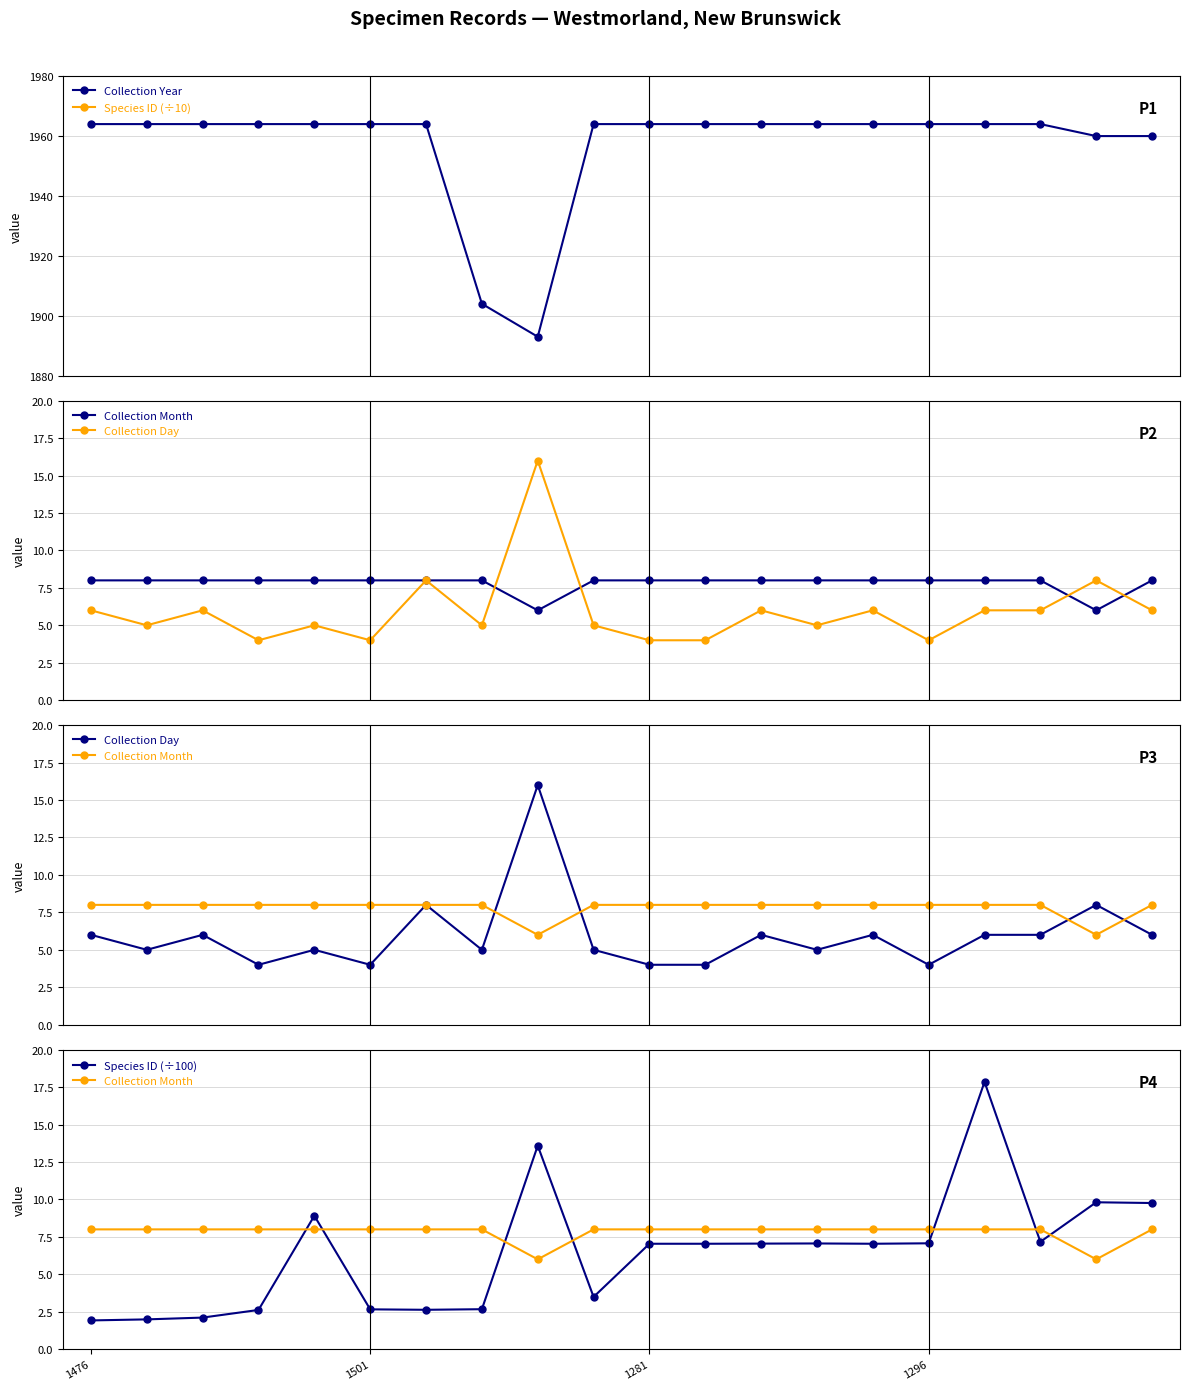

What is the maximum value for Collection Month?

8.0